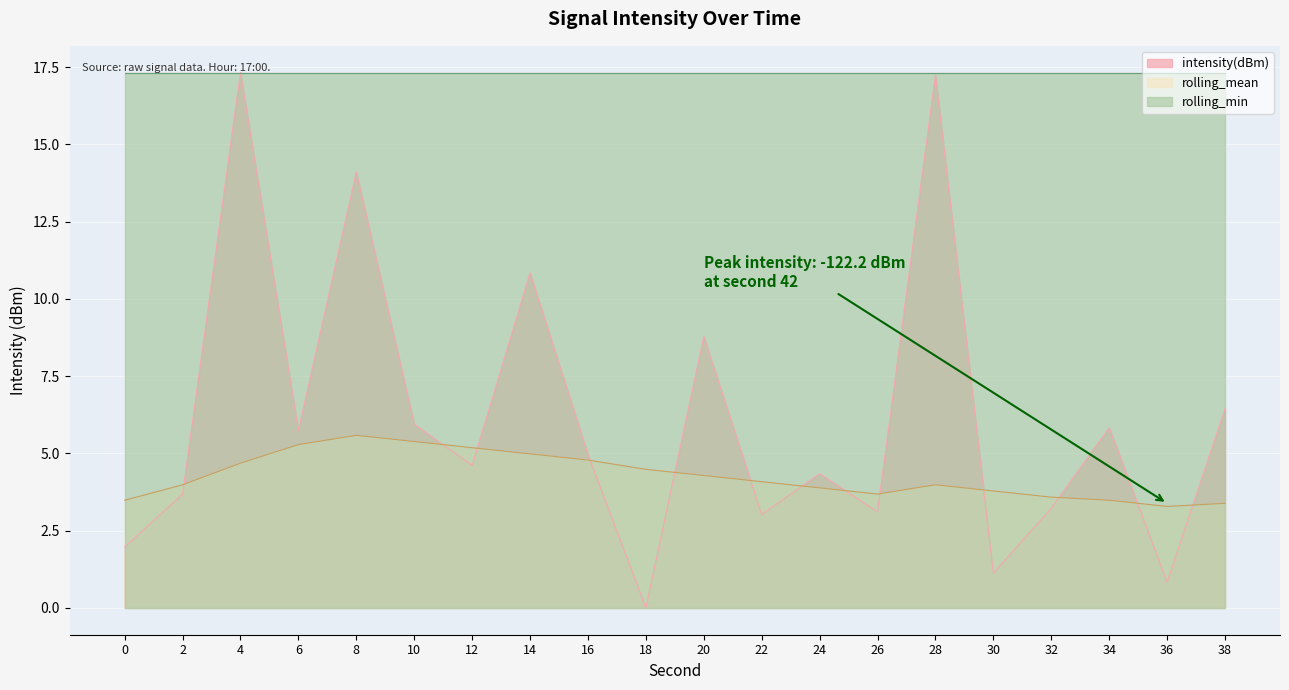

The value of rolling_mean at 2 is 5.6. True or false?

False